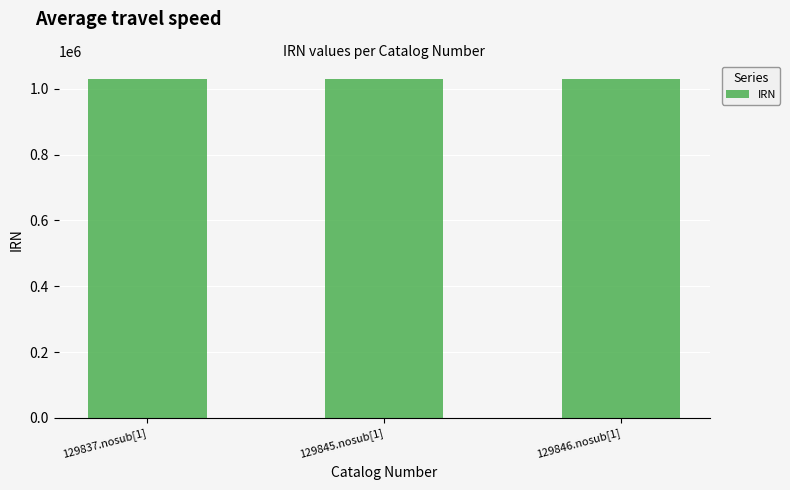

The value at 129837.nosub[1] is 309551. True or false?

False